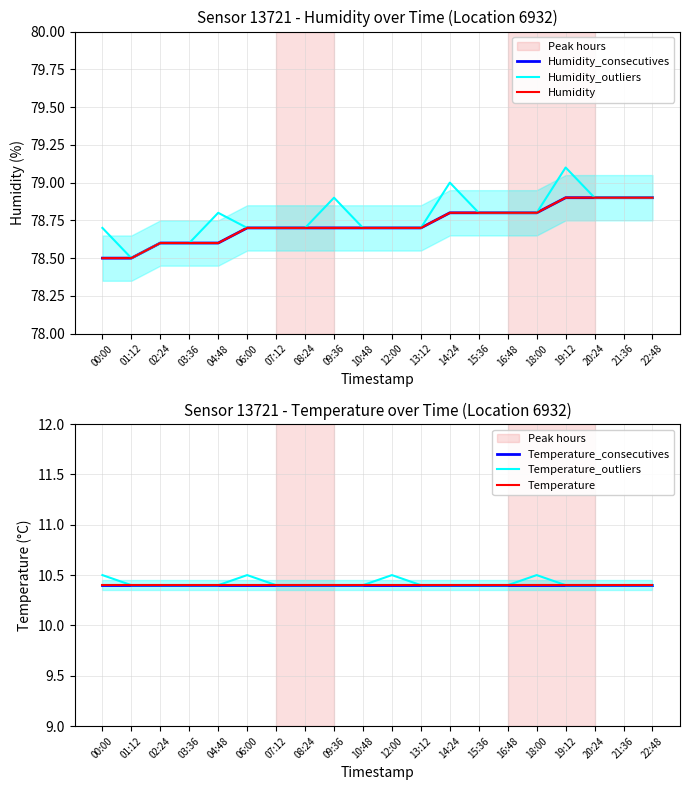

True or false: Humidity_consecutives has more than 2 interior local peaks.

False